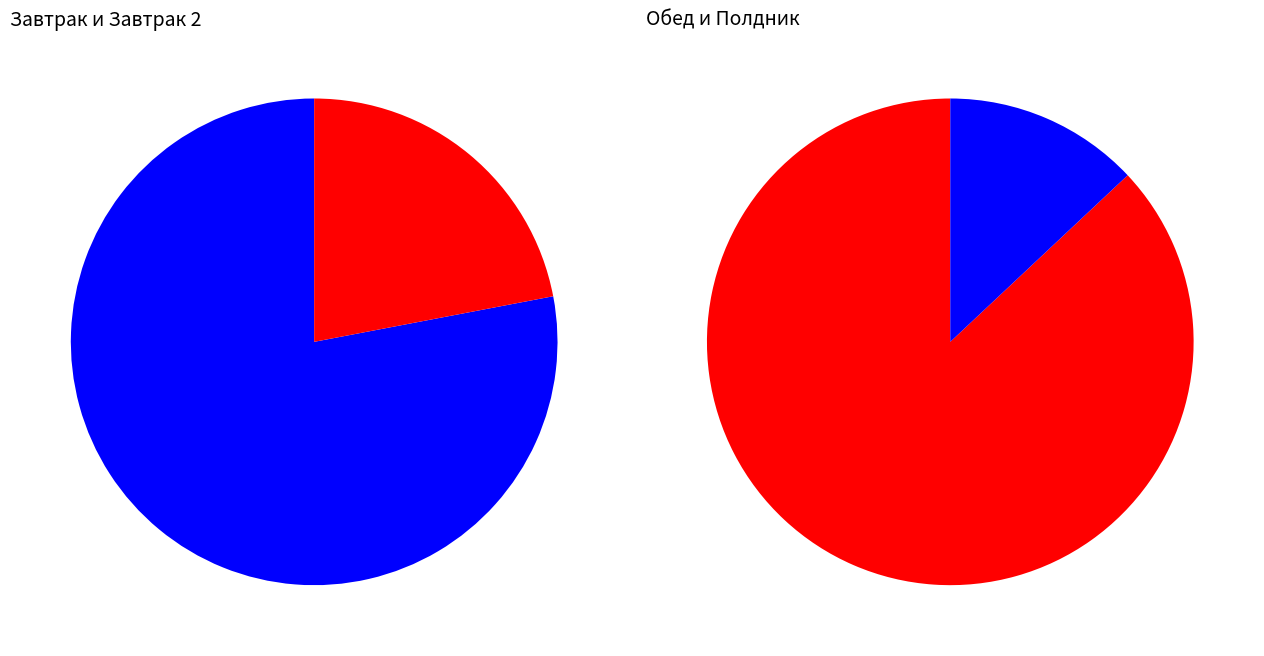

Does макароны отварные account for over 50% of the chart?

No